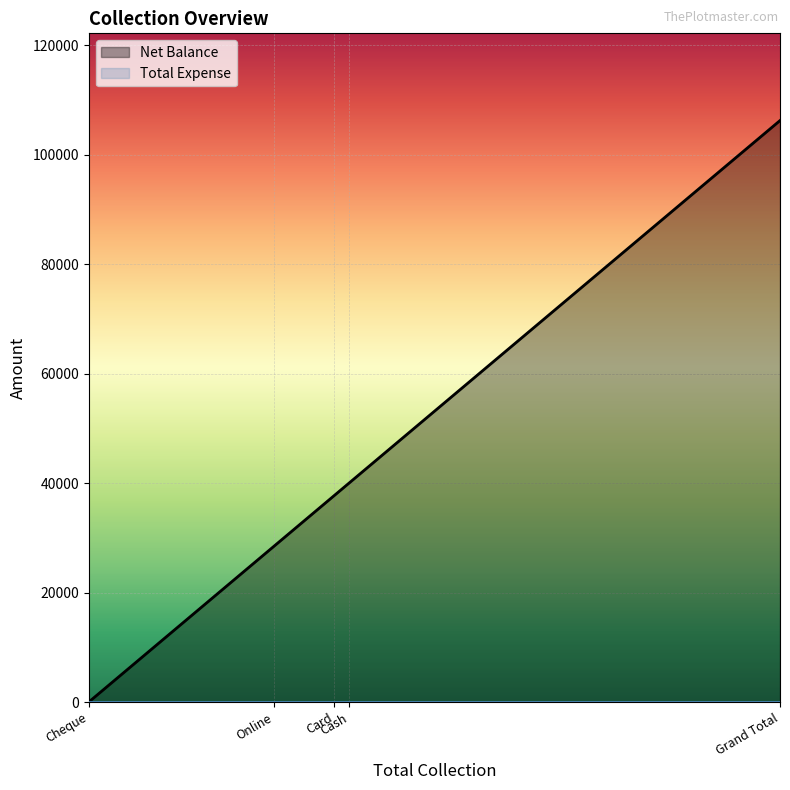

In Net Balance, how many points are lower than both neighbors (excluding endpoints)?

0